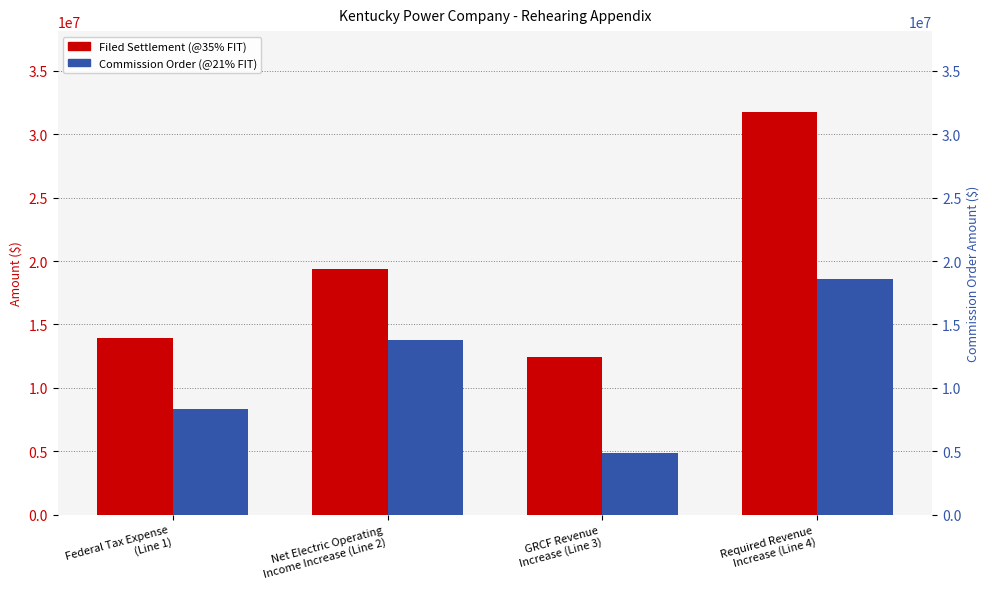

List the series in order of their overall mean, lowest first.

Commission Order (@21% FIT), Filed Settlement (@35% FIT)